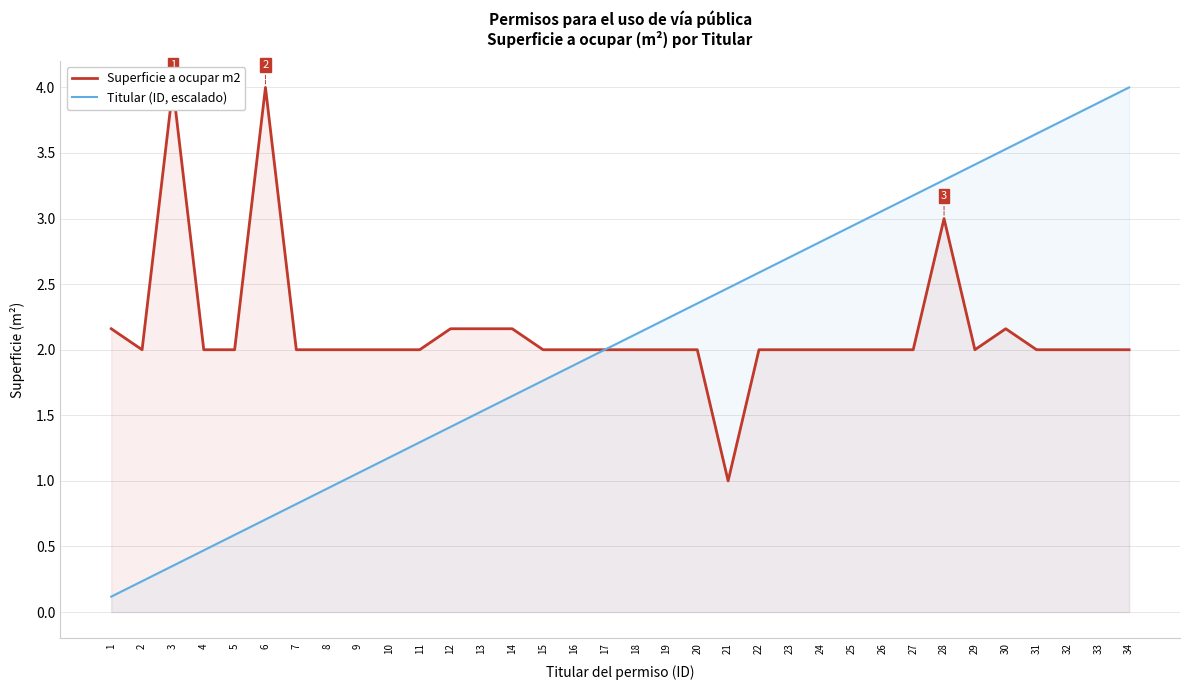

Where is Superficie a ocupar m2 nearest to the value 2?

2